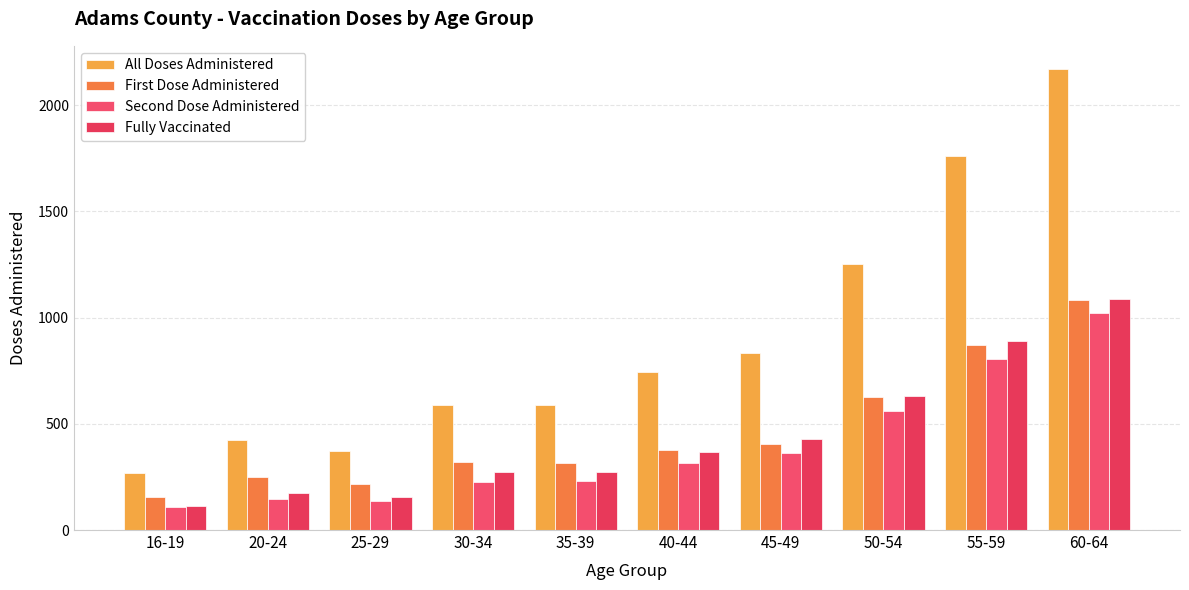

How many data points does each series have?

10